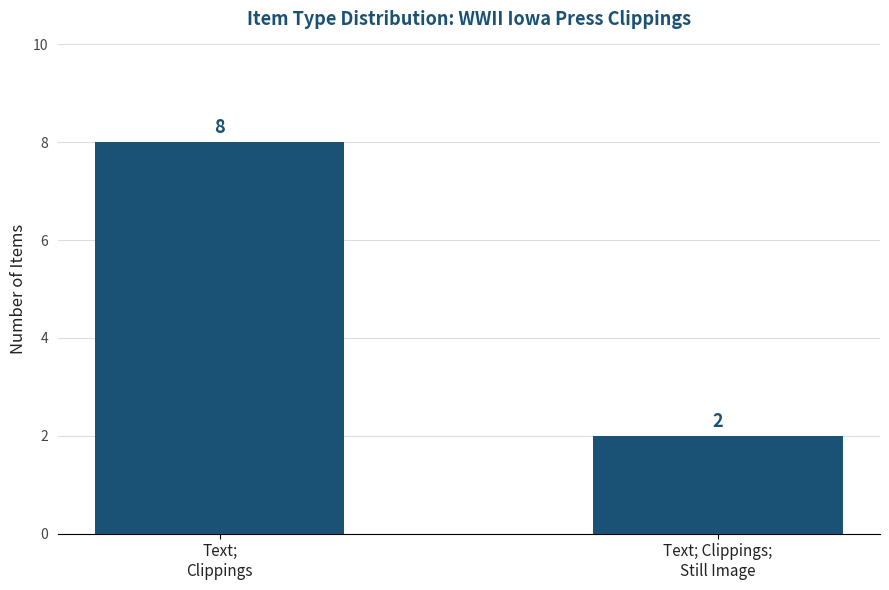

What is the label of the 2nd bar from the left?

Text; Clippings;
Still Image